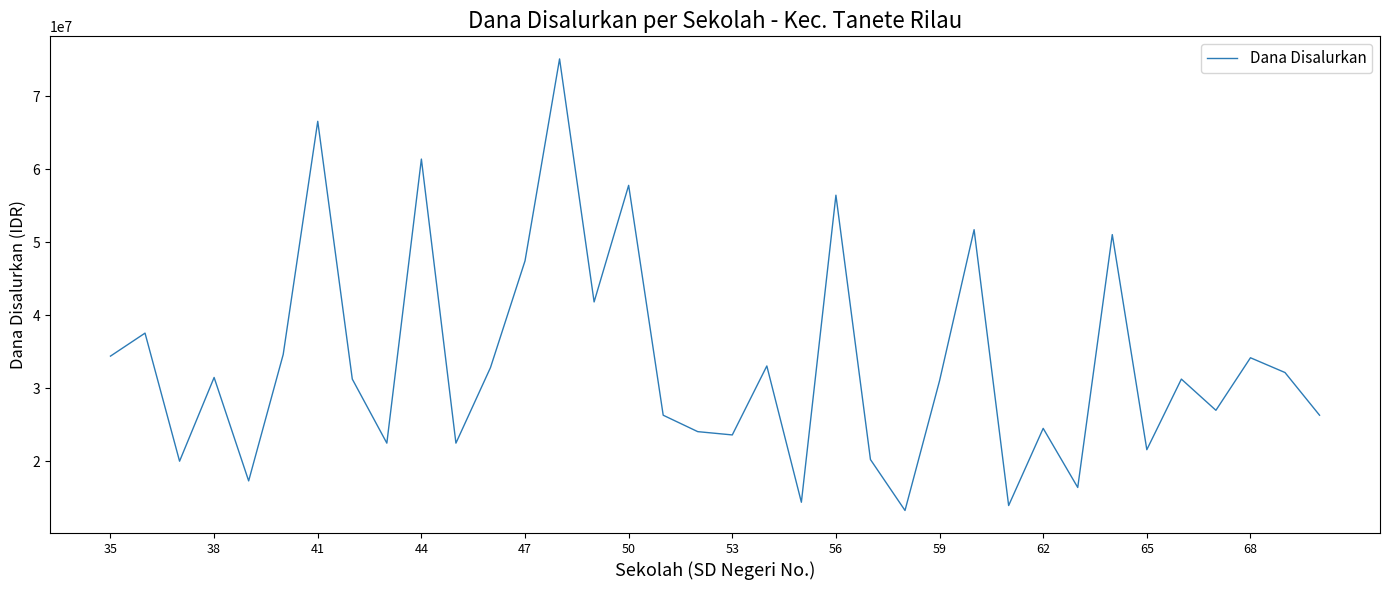

What is the difference between the maximum and minimum values?

61875000